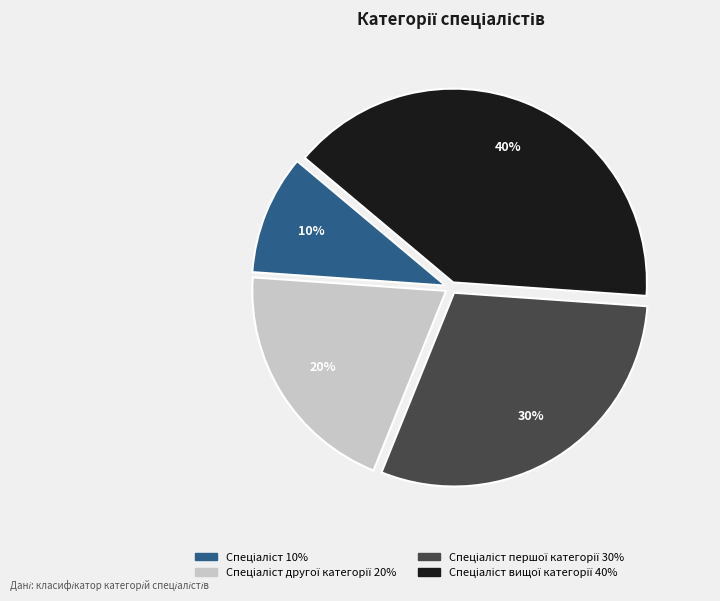

To the nearest percent, what is the difference between the largest and smallest slice percentages?

30%